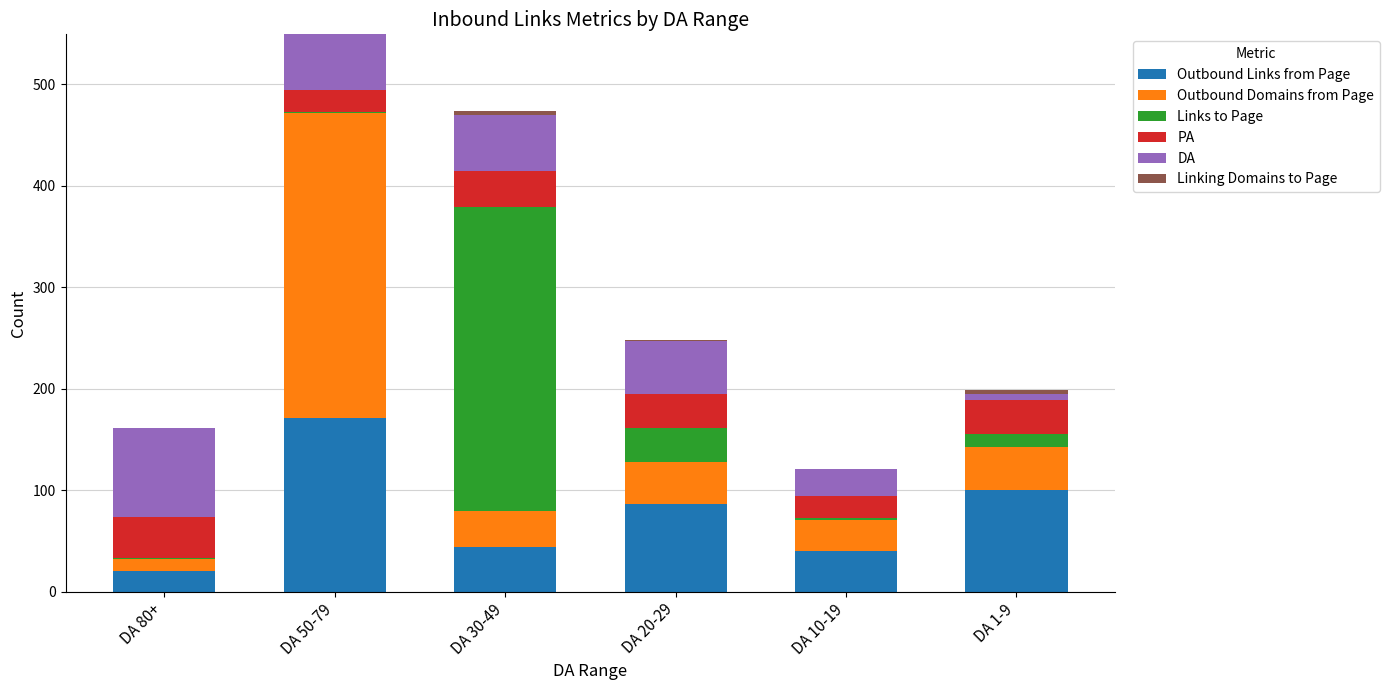

At which category is the sum across all series the highest?

DA 50-79